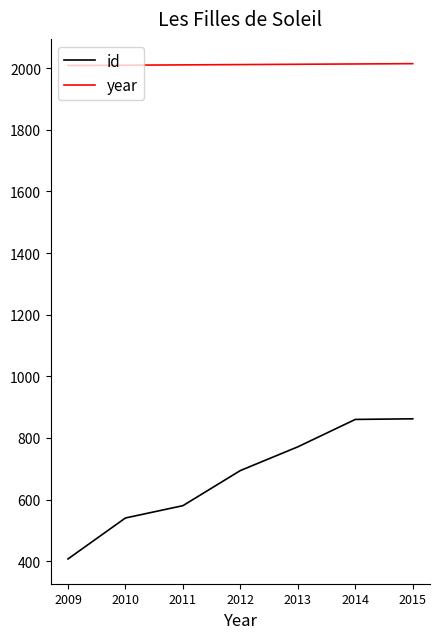

True or false: id and year intersect in this chart.

False